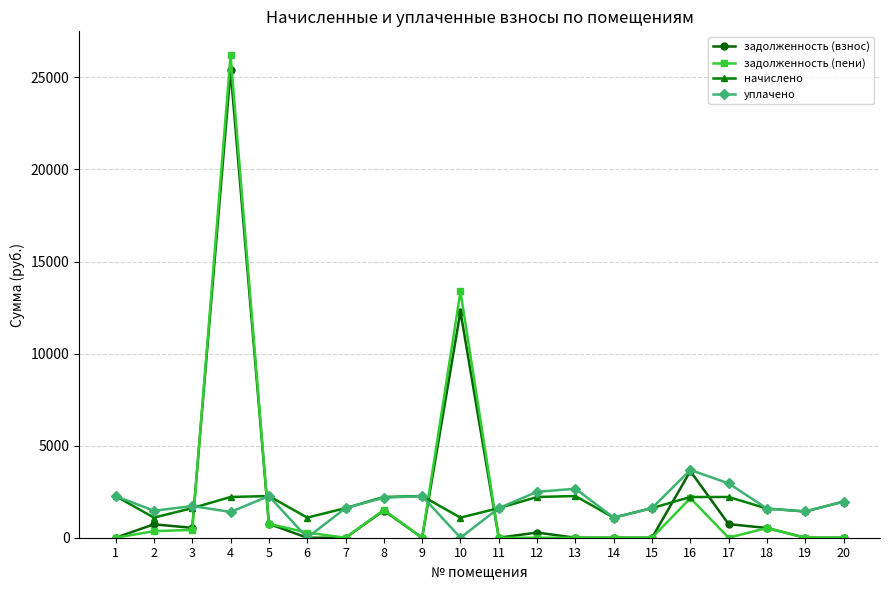

In начислено, how many points are lower than both neighbors (excluding endpoints)?

5